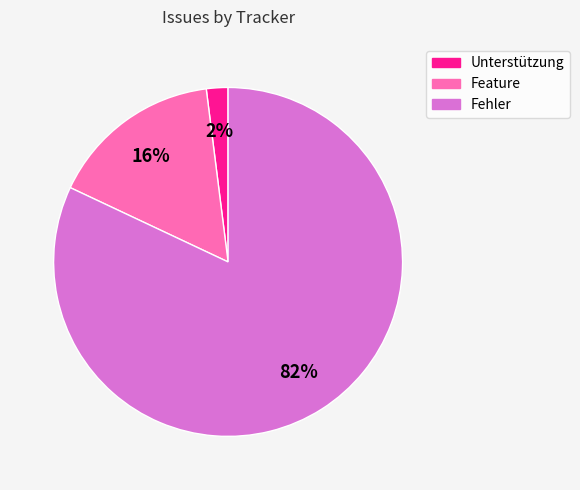

Does any single category account for the majority?

Yes